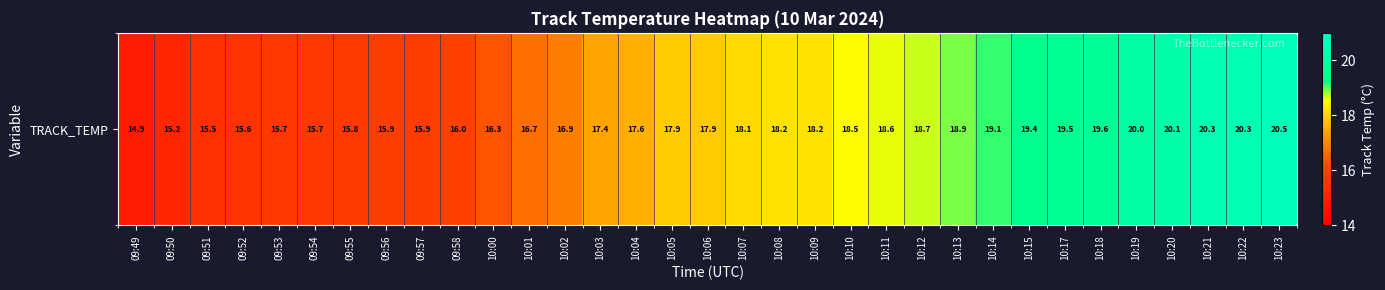

Count the number of values greater than 17.

20